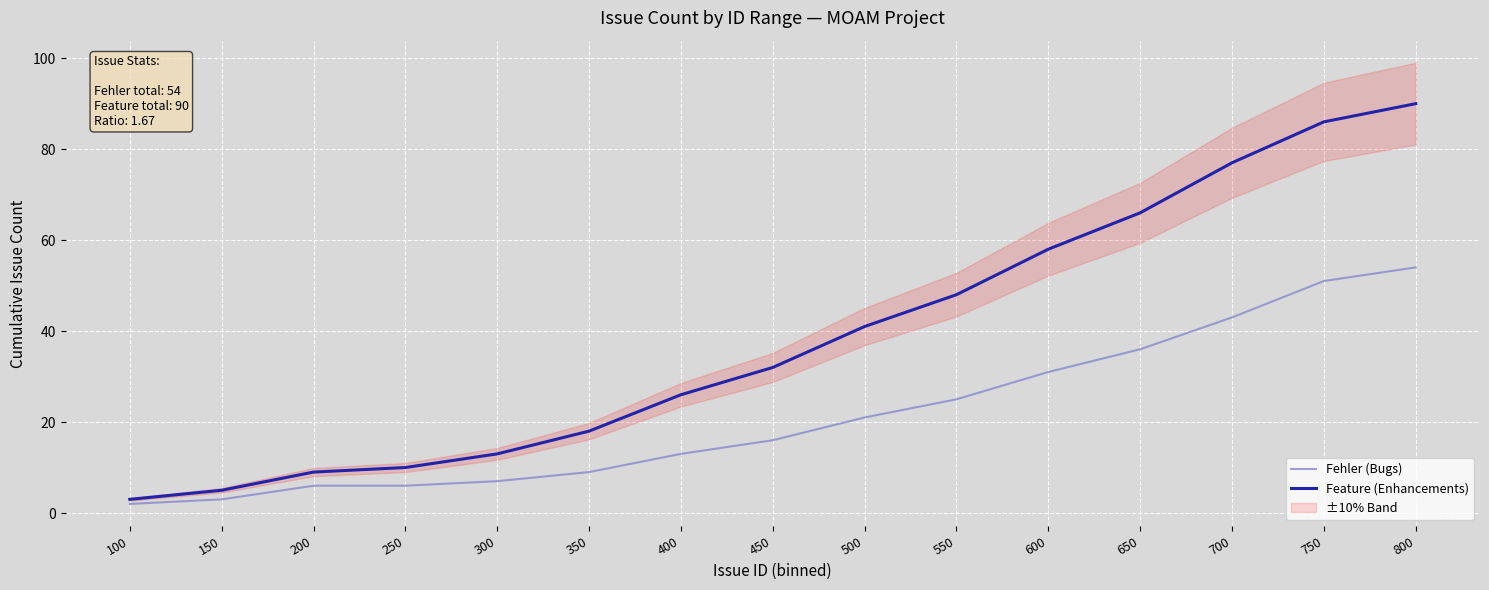

How many lines are shown in the chart?

2